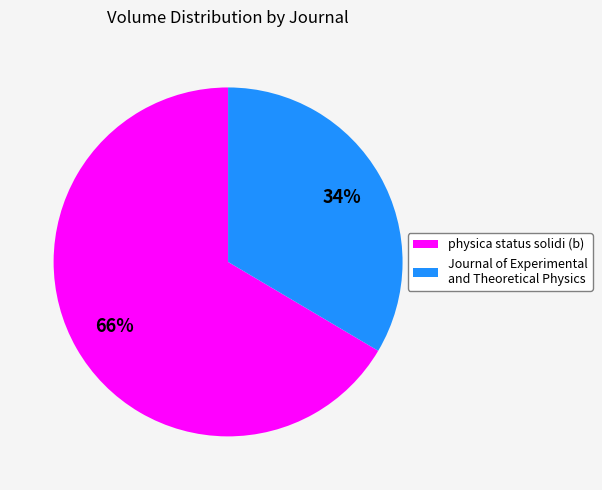

Rank the categories by value from lowest to highest.

Journal of Experimental and Theoretical Physics, physica status solidi (b)